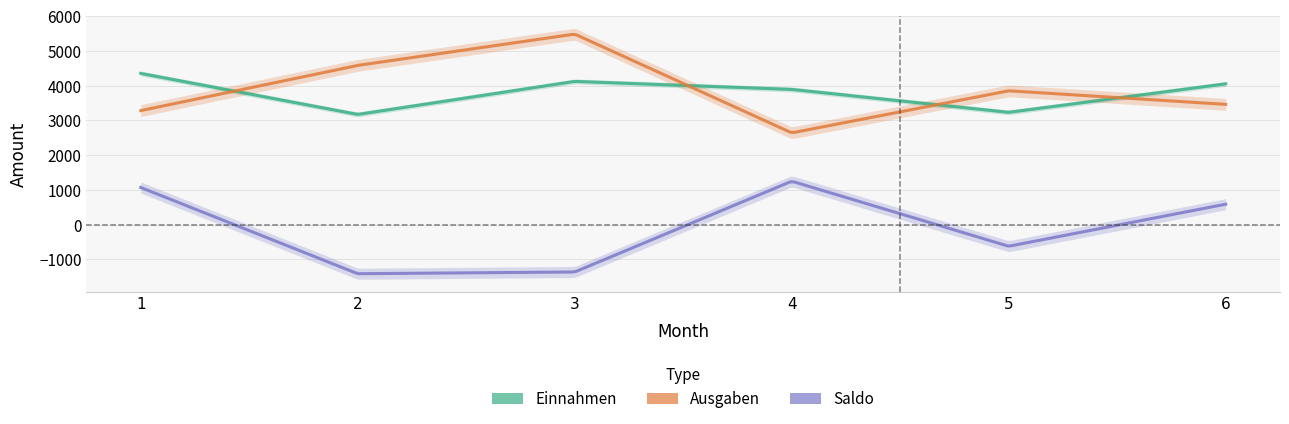

In Einnahmen, how many points are higher than both neighbors (excluding endpoints)?

1